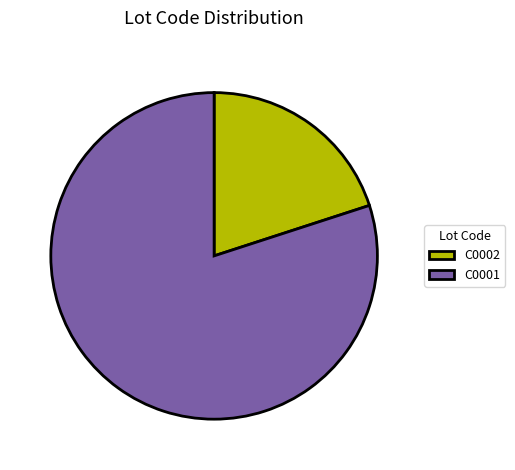

What is the smallest slice in the pie chart?

C0002